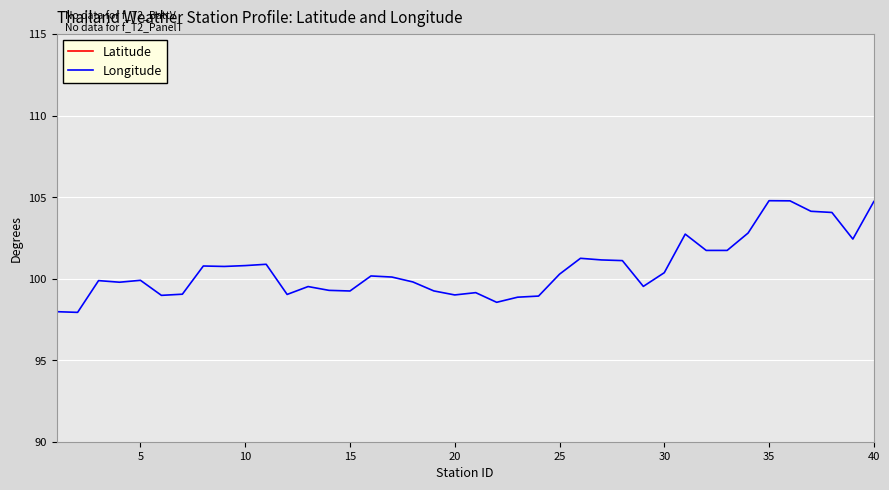

The Longitude series shows 65.3 at 15. True or false?

False